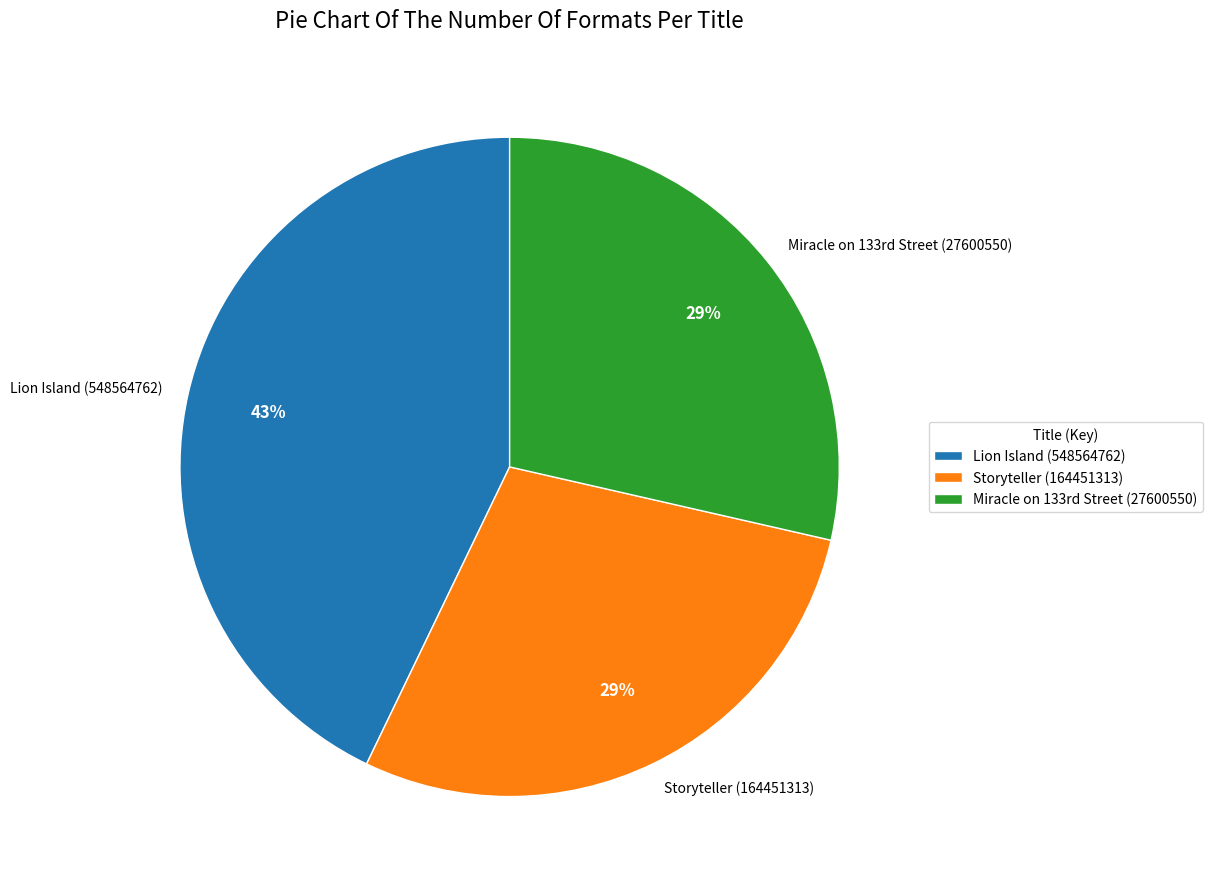

How many segments does this pie chart have?

3